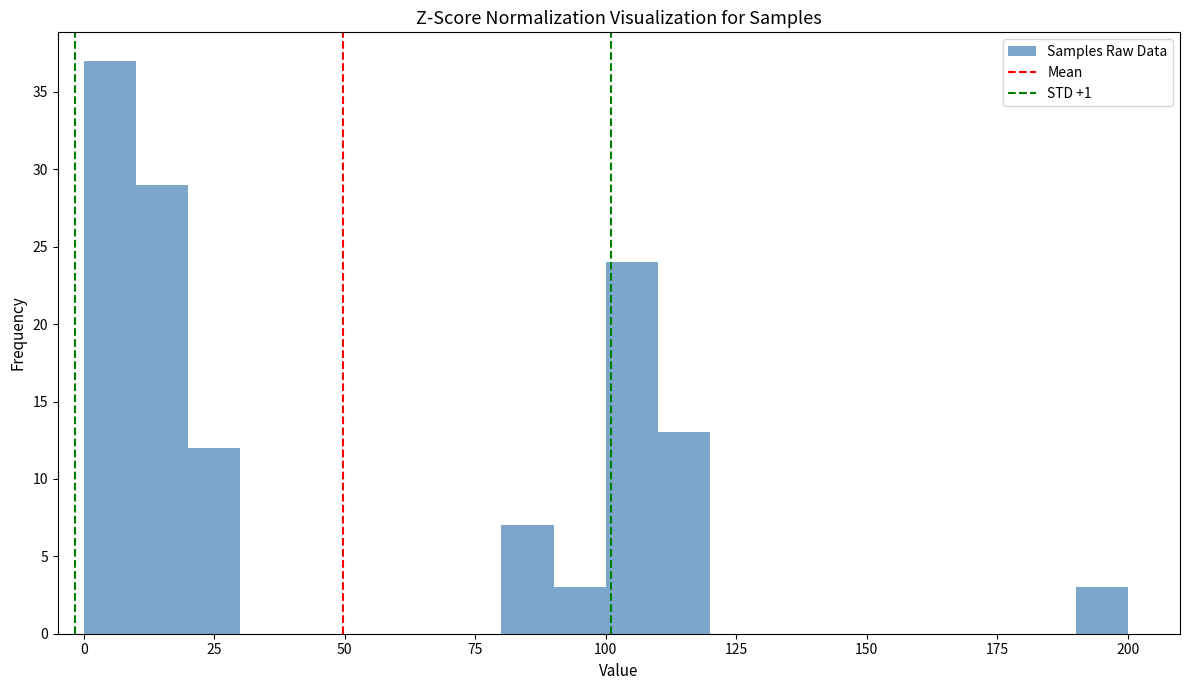

Around what value on the x-axis is the tallest bar? Give the approximate position of its centre, as read against the axis.

5